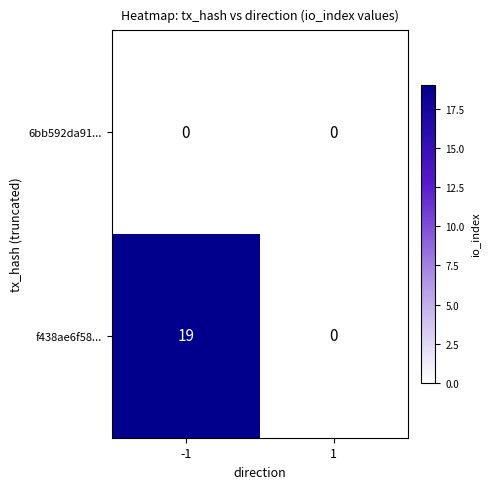

Reading left to right, list all the values displayed in this chart.

6bb592da91...: -1=0	1=0
f438ae6f58...: -1=19	1=0